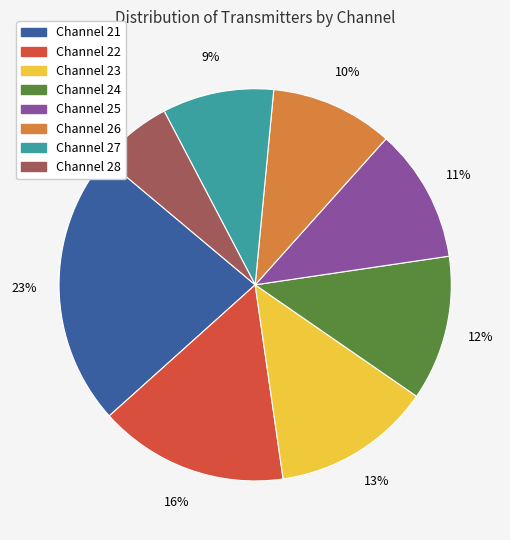

The Channel 23 slice represents 13% of the pie. True or false?

True